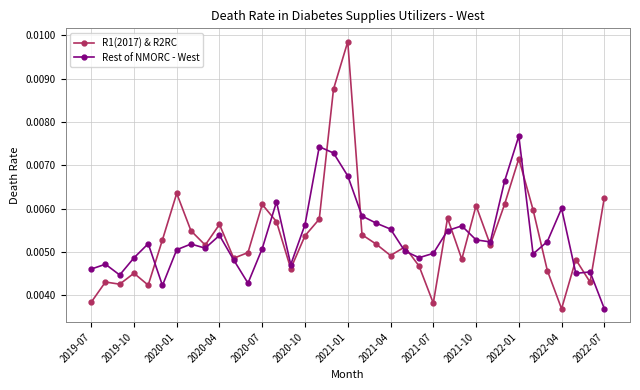

Which series has the largest range (max minus min)?

R1(2017) & R2RC